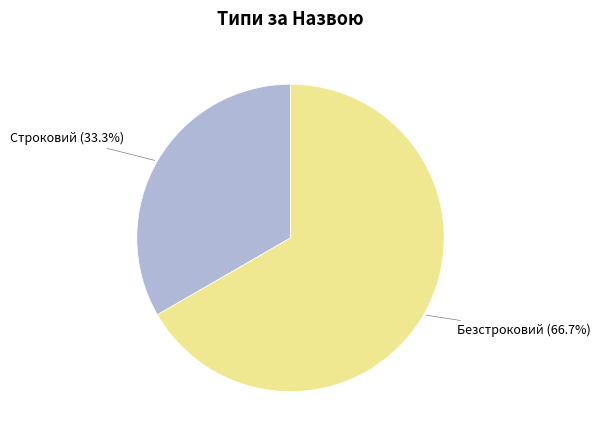

Does any single category account for the majority?

Yes